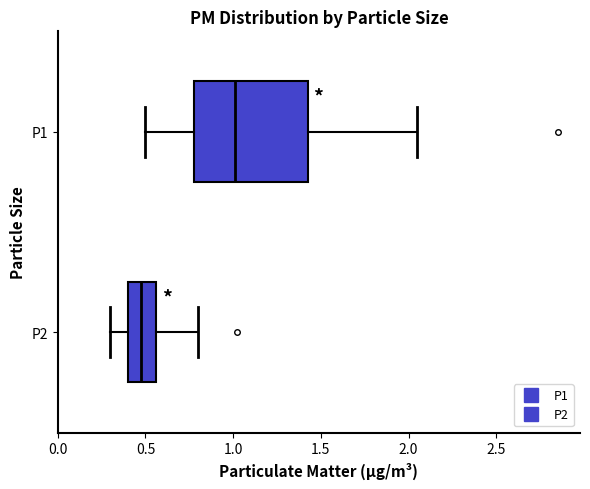

Which box is the widest, from its left edge to its right edge?

P1